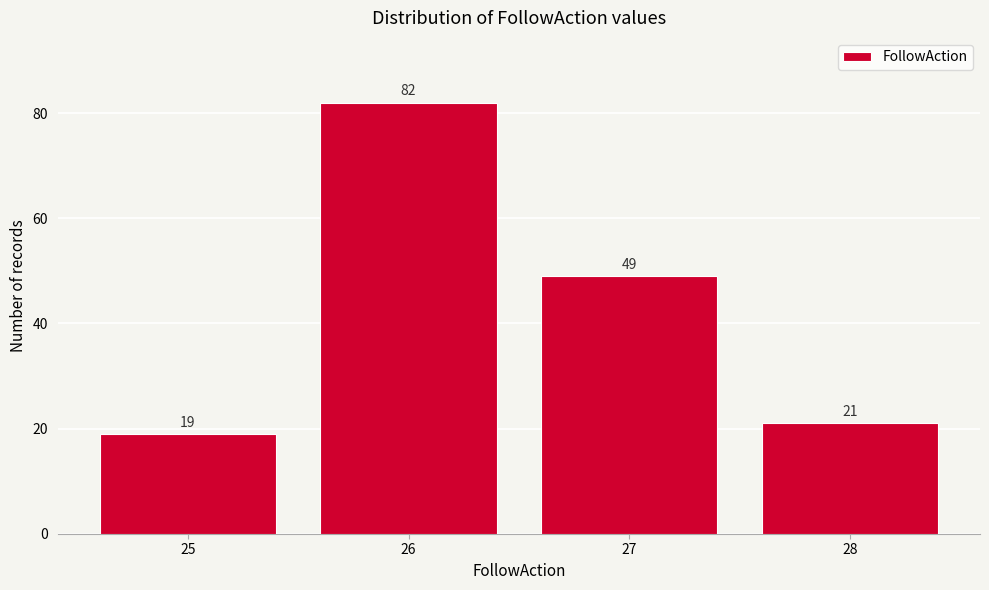

Reading left to right, what are all the values shown in this chart?

19	82	49	21